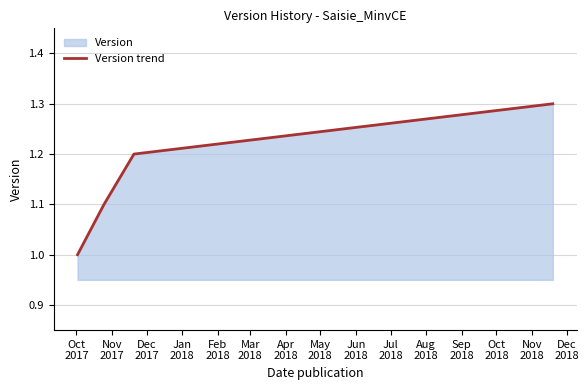

What is the sum of all values?

4.6